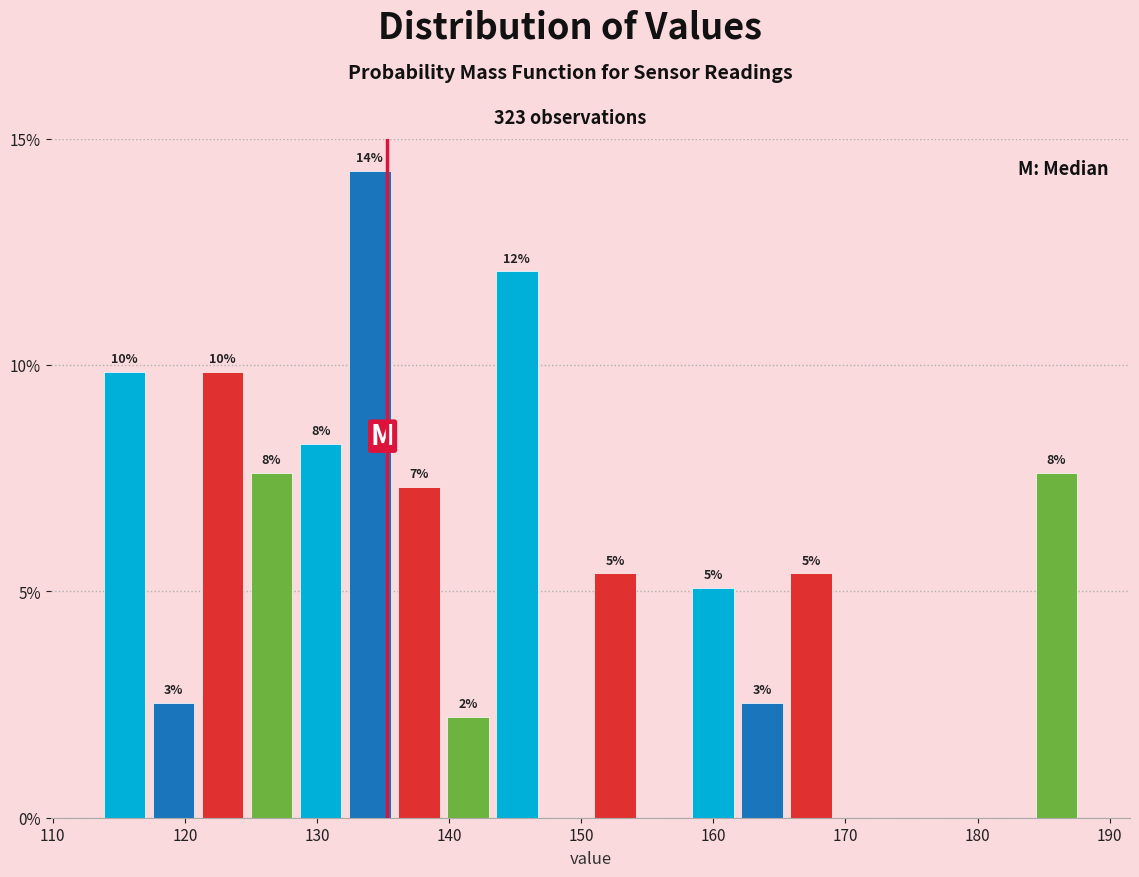

Read against the x-axis, roughly where is the centre of the tallest bar?

134